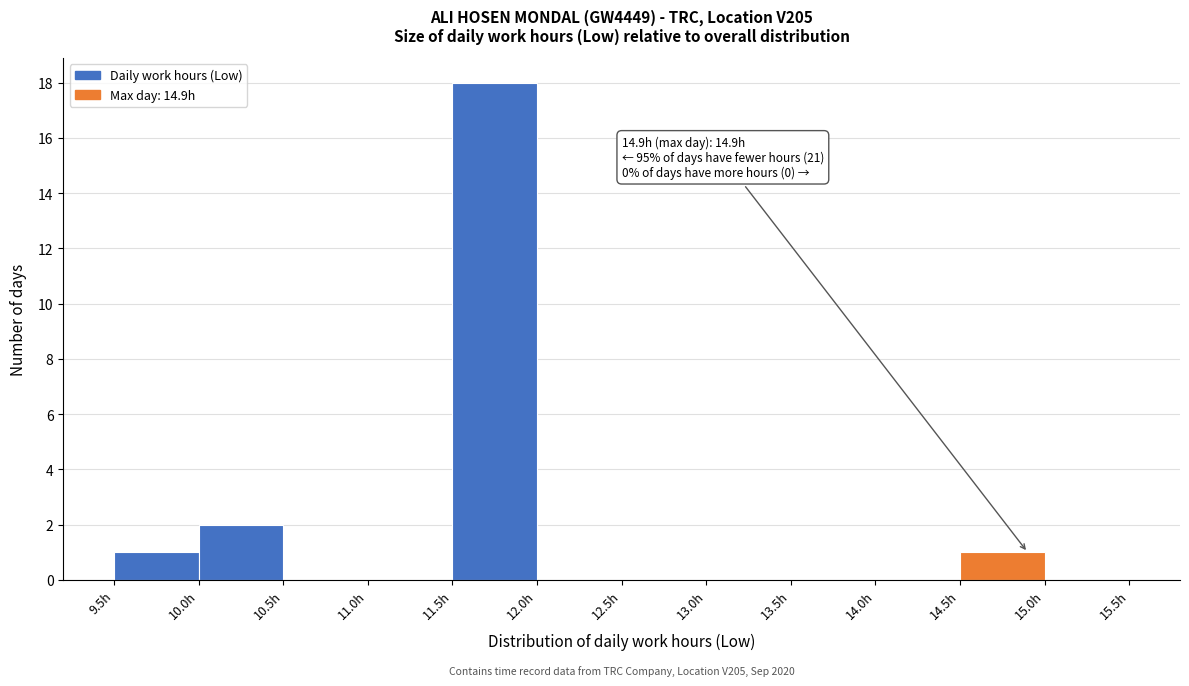

Over which range of the x-axis is the bar tallest?

11.5 to 12.0